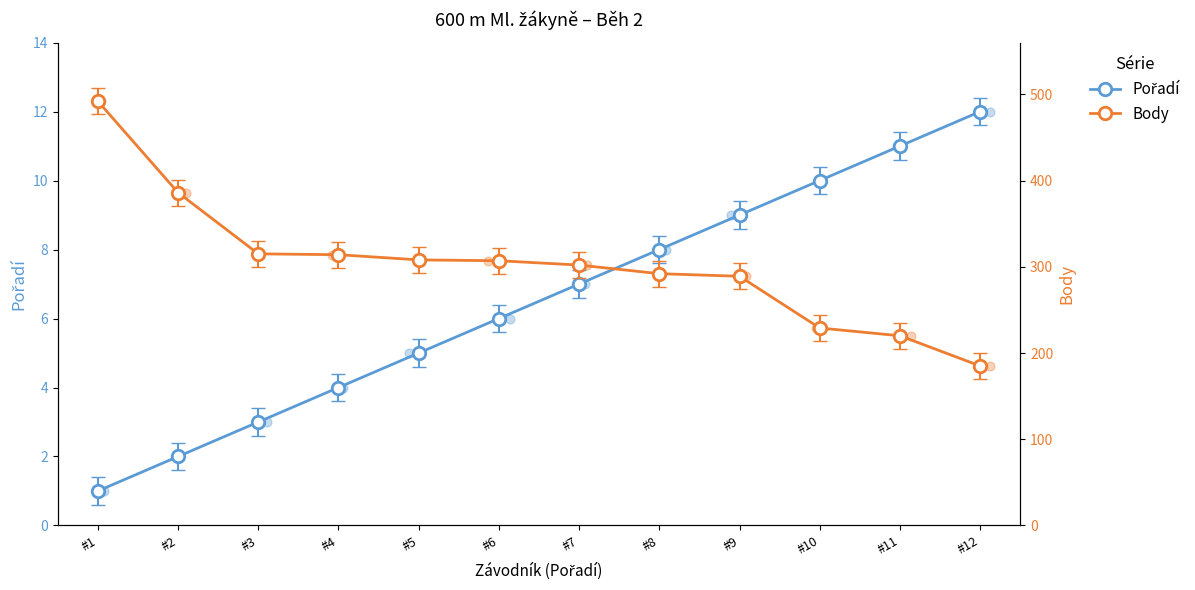

Is the value of Pořadí at #6 greater than the value of Body at #11?

No